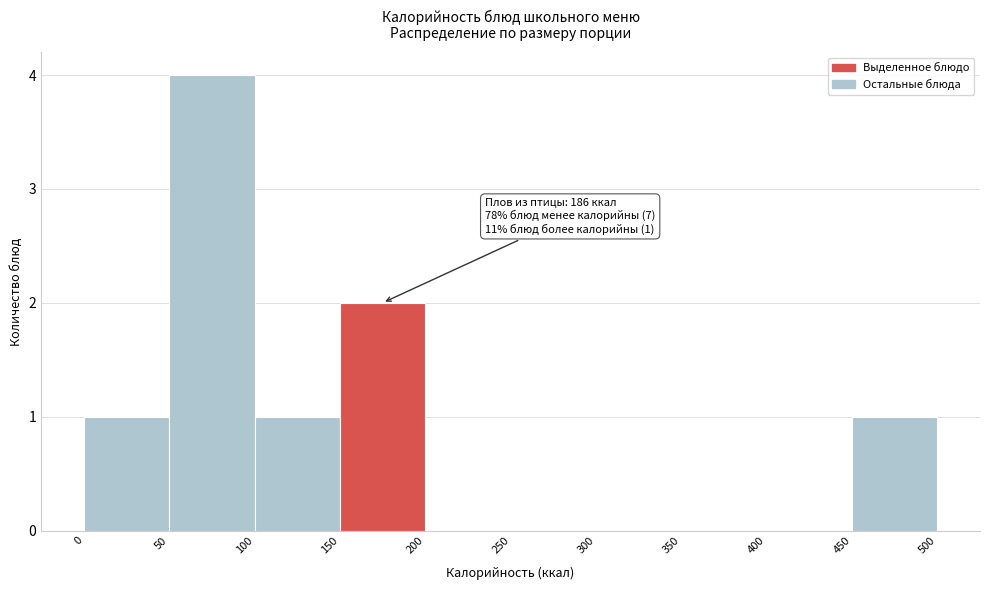

Which range on the x-axis has the tallest bar?

50 to 100